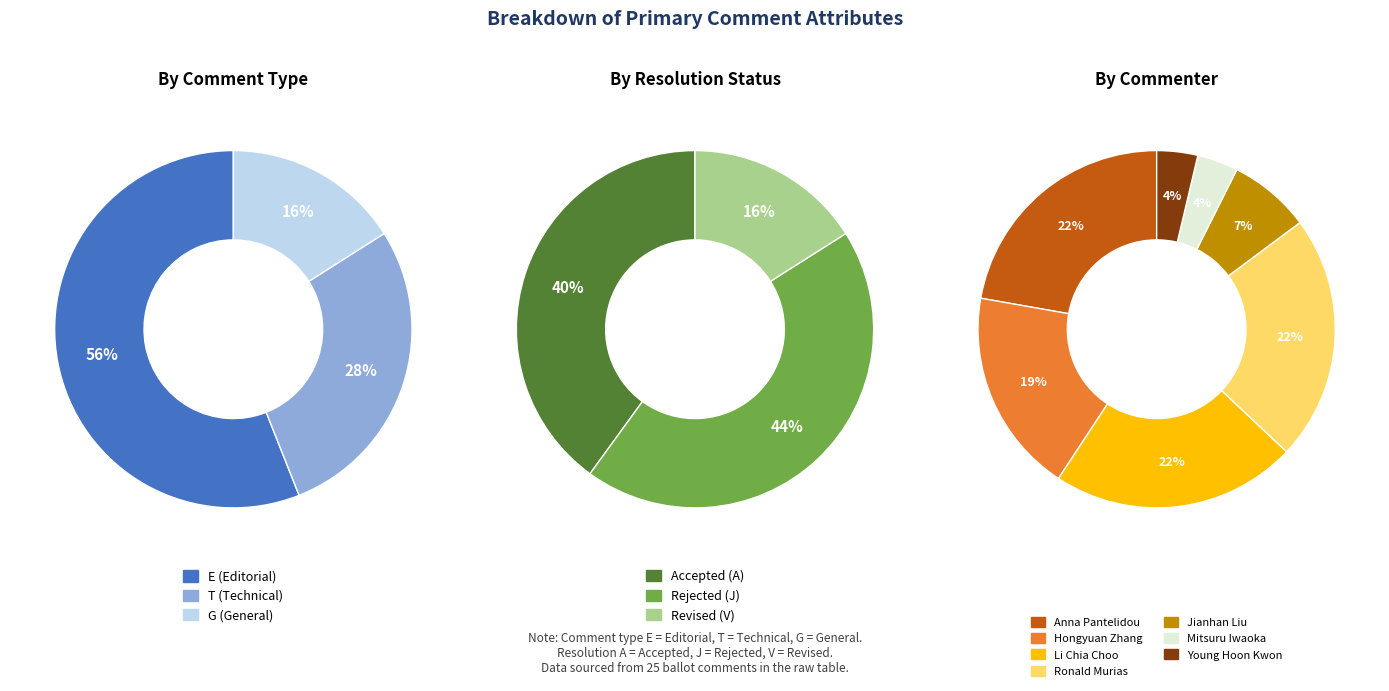

Which has a higher value, Ronald Murias or Li Chia Choo?

Ronald Murias